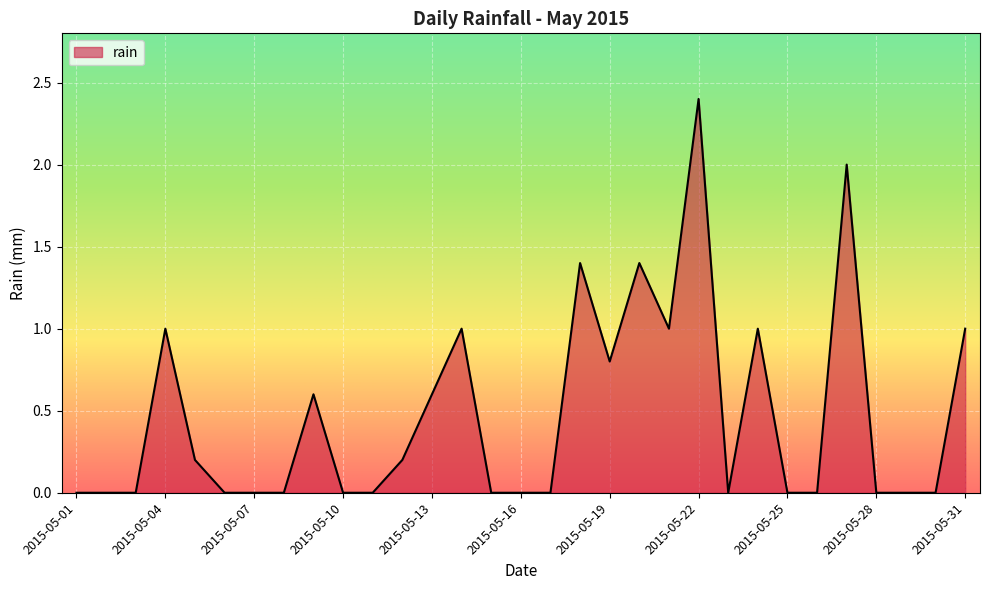

What is the difference between the maximum and minimum values?

2.4